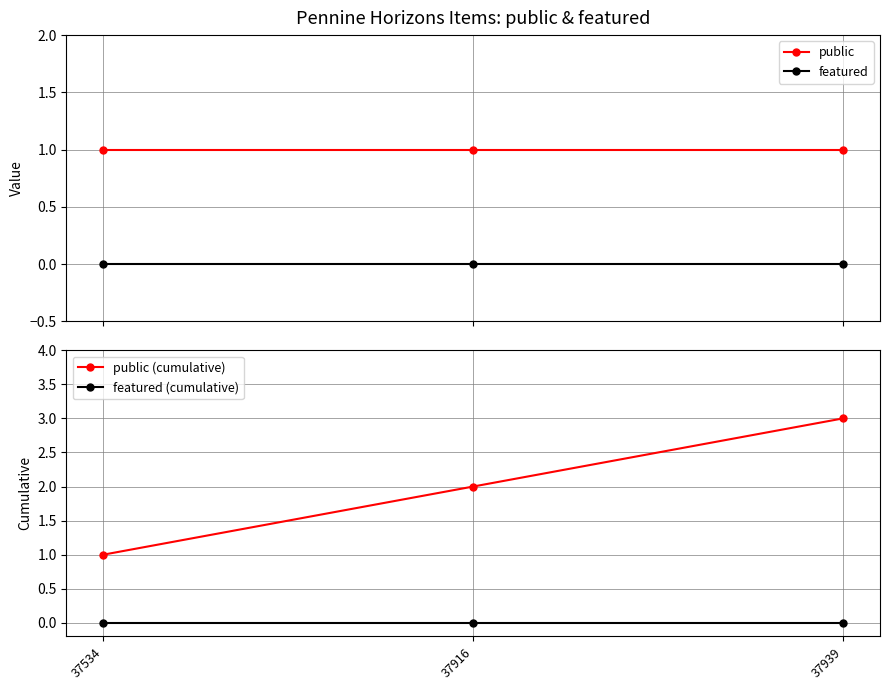

How many distinct data groups are displayed?

4